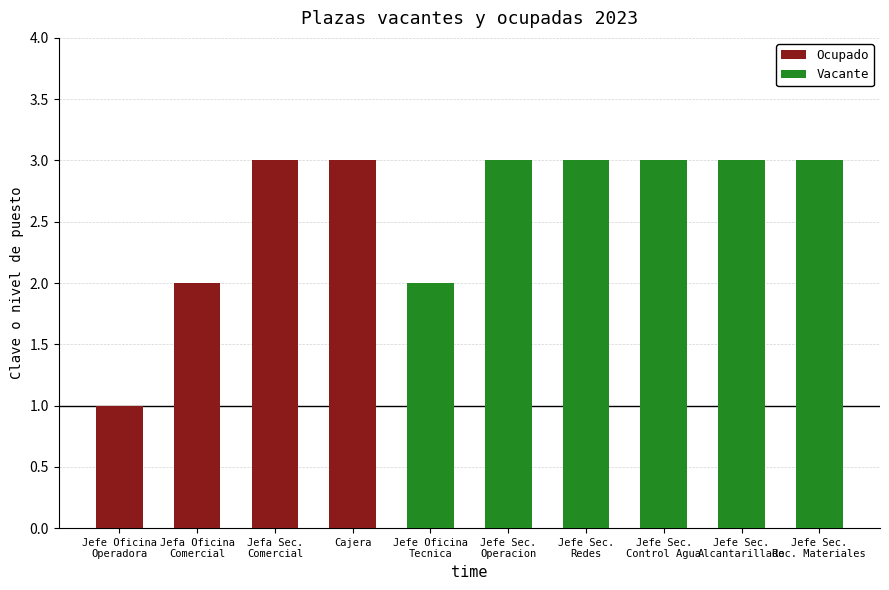

Which series has the widest spread of values?

Ocupado